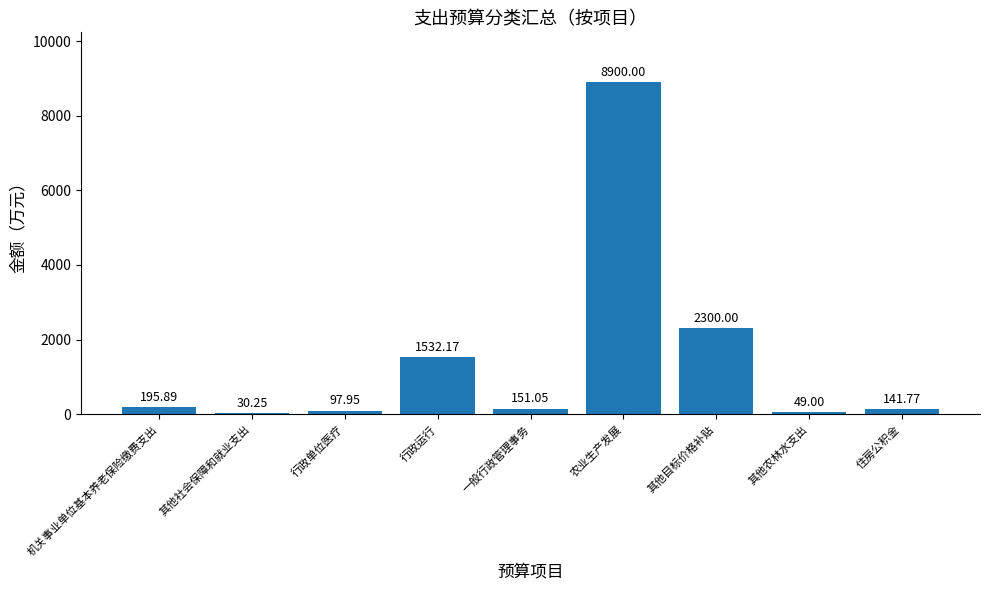

What is the sum of all values?

13398.1